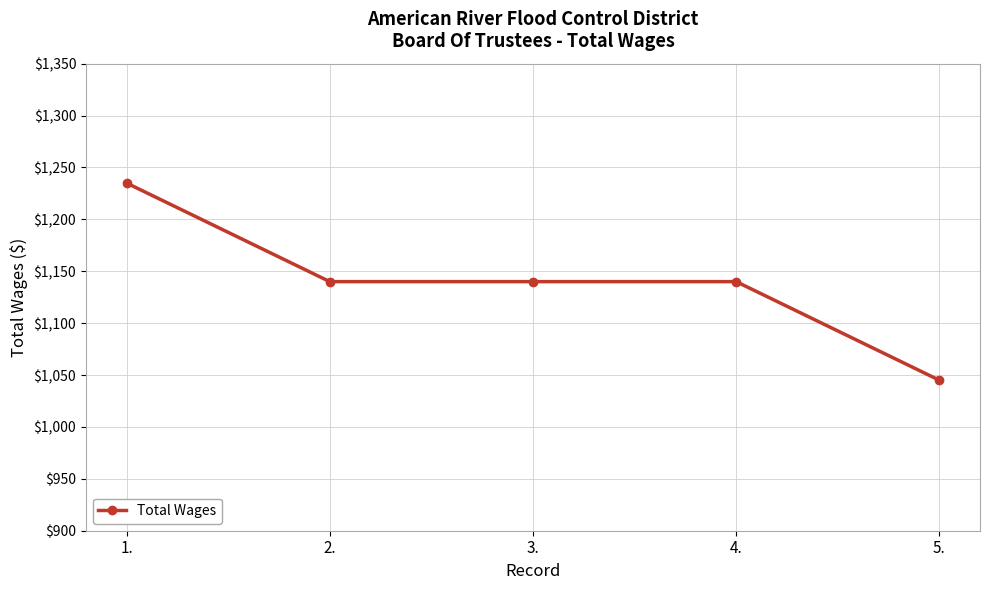

Reading left to right, extract all data points from this chart.

1235	1140	1140	1140	1045